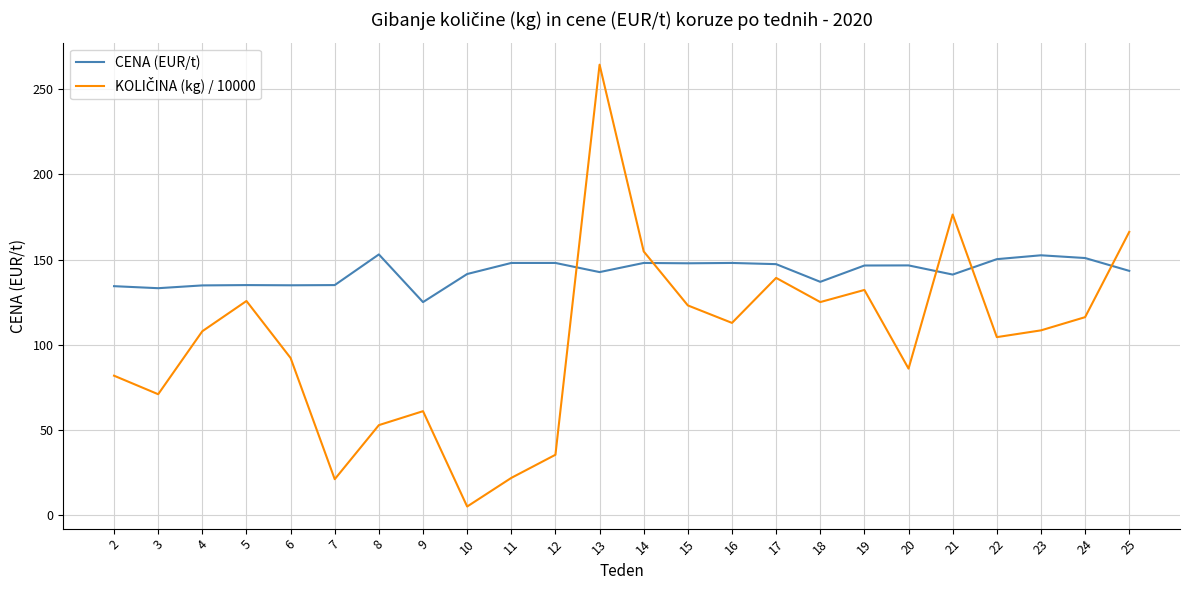

What is the total value across all series at 13?

407.1